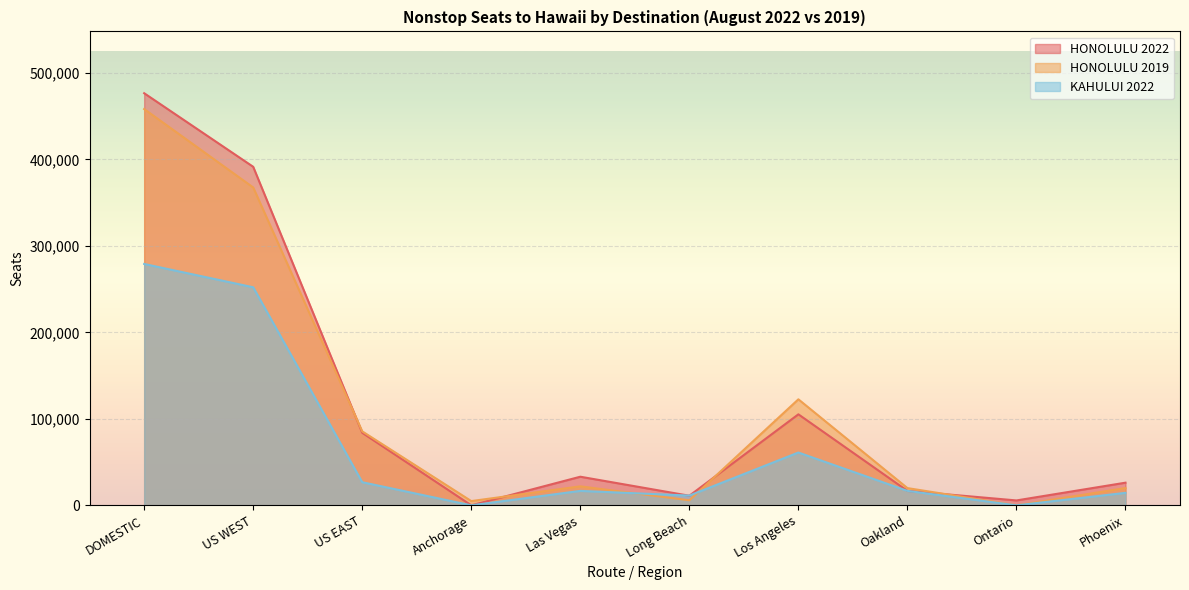

Which label corresponds to the largest value in the chart?

DOMESTIC